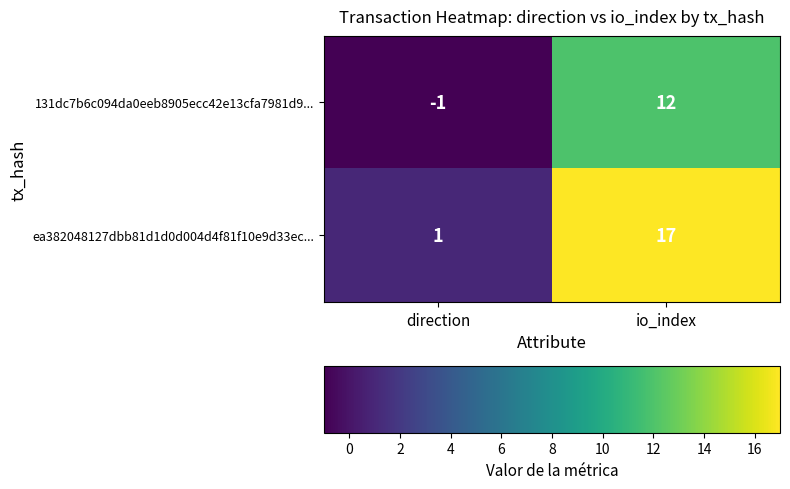

Which series changed the most between direction and io_index?

ea382048127dbb81d1d0d004d4f81f10e9d33ec...